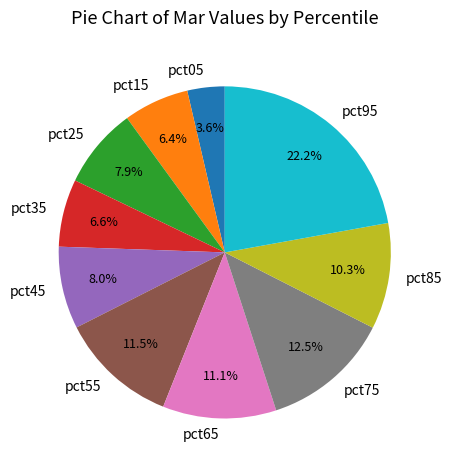

To the nearest percent, what is the difference between the largest and smallest slice percentages?

19%